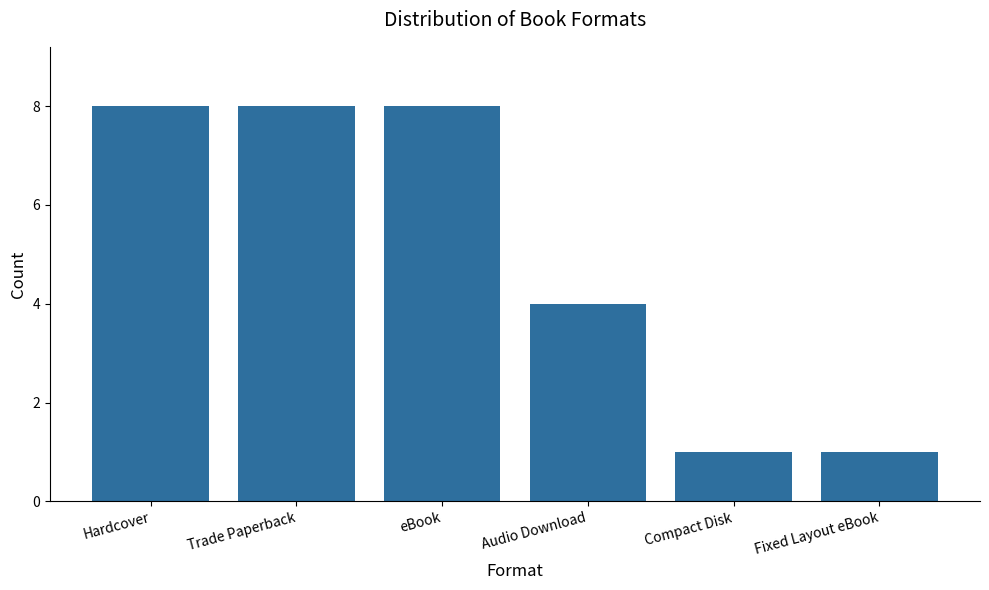

What is the maximum value shown in the chart?

8